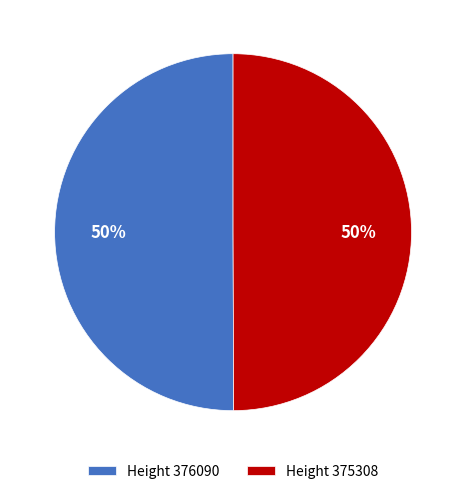

True or false: Height 376090 accounts for 50% of the total.

True